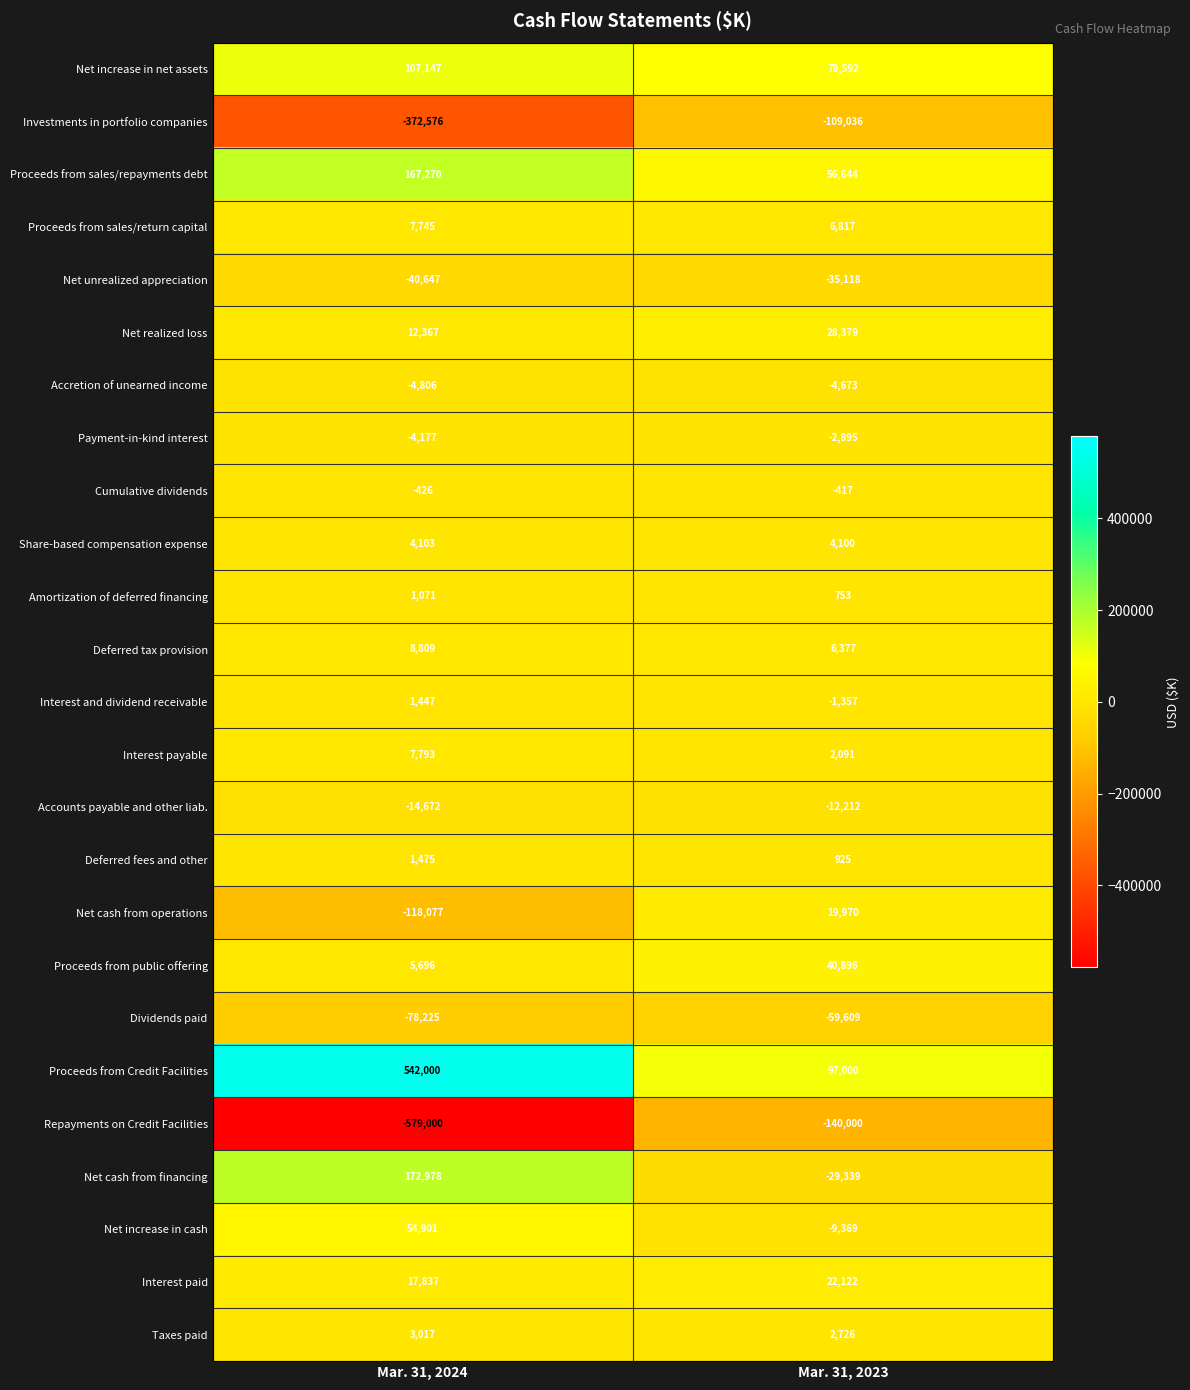

The value of Payment-in-kind interest at Mar. 31, 2023 is -4749. True or false?

False